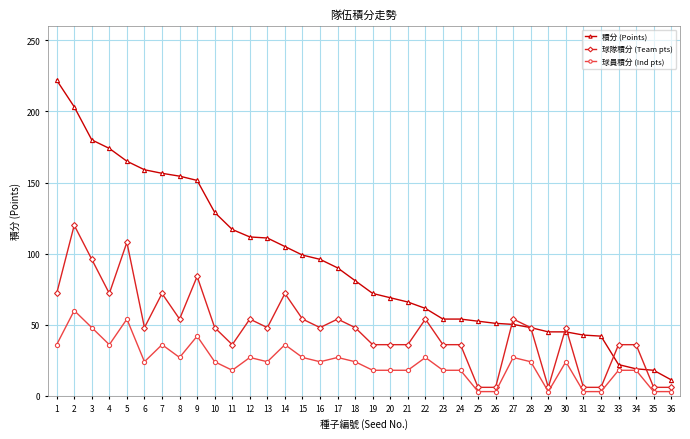

What are all the series names shown in the legend?

積分 (Points), 球隊積分 (Team pts), 球員積分 (Ind pts)